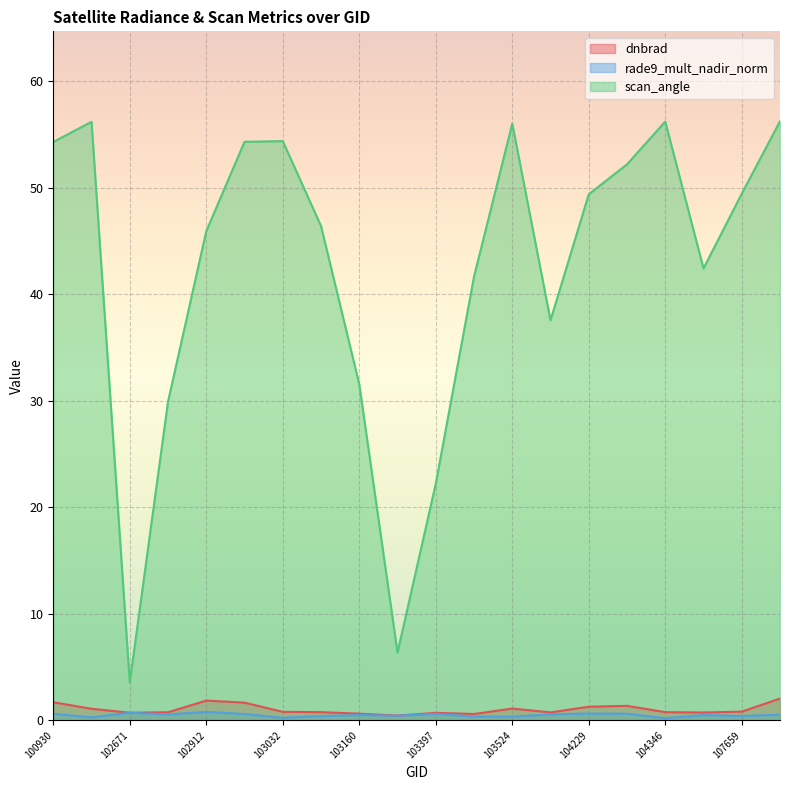

How many categories are shown in the chart?

20